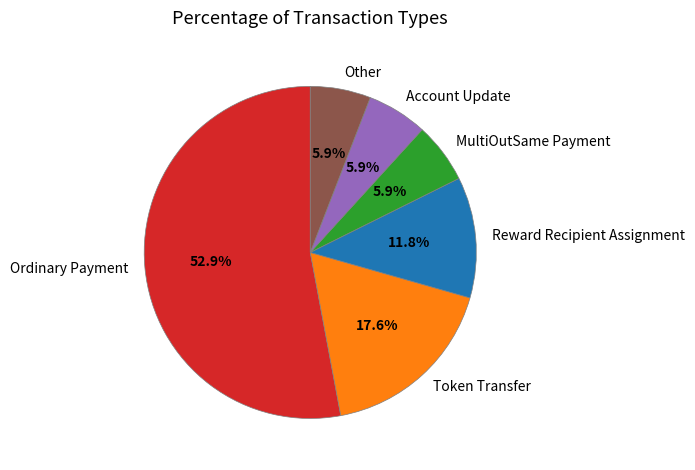

Does Ordinary Payment account for over 50% of the chart?

Yes